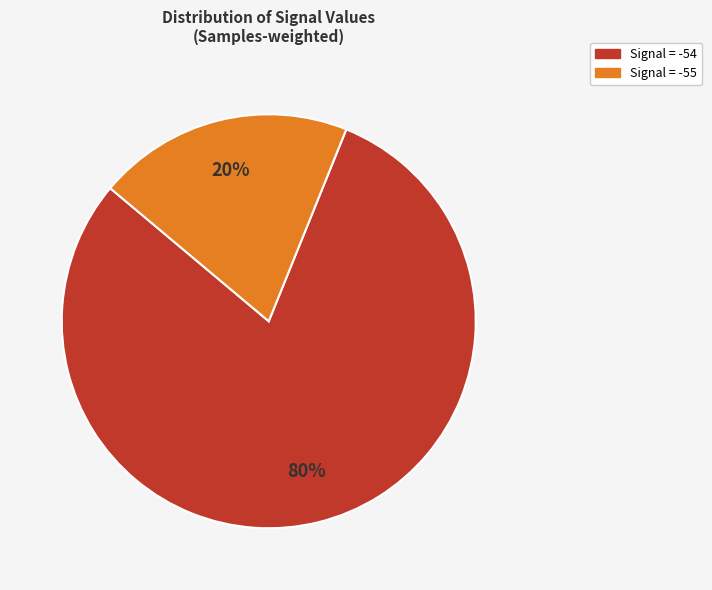

Is there any slice that represents more than half of the pie?

Yes